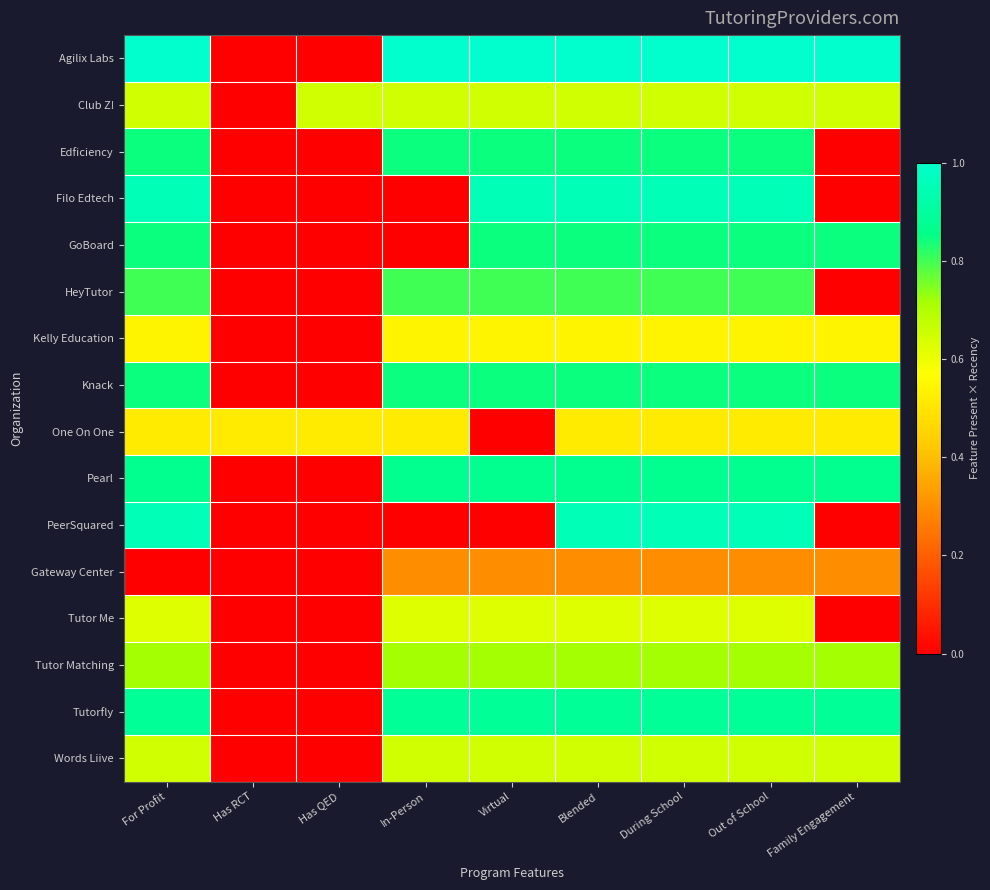

What is the spread (max minus min) of values at Has QED?

0.6